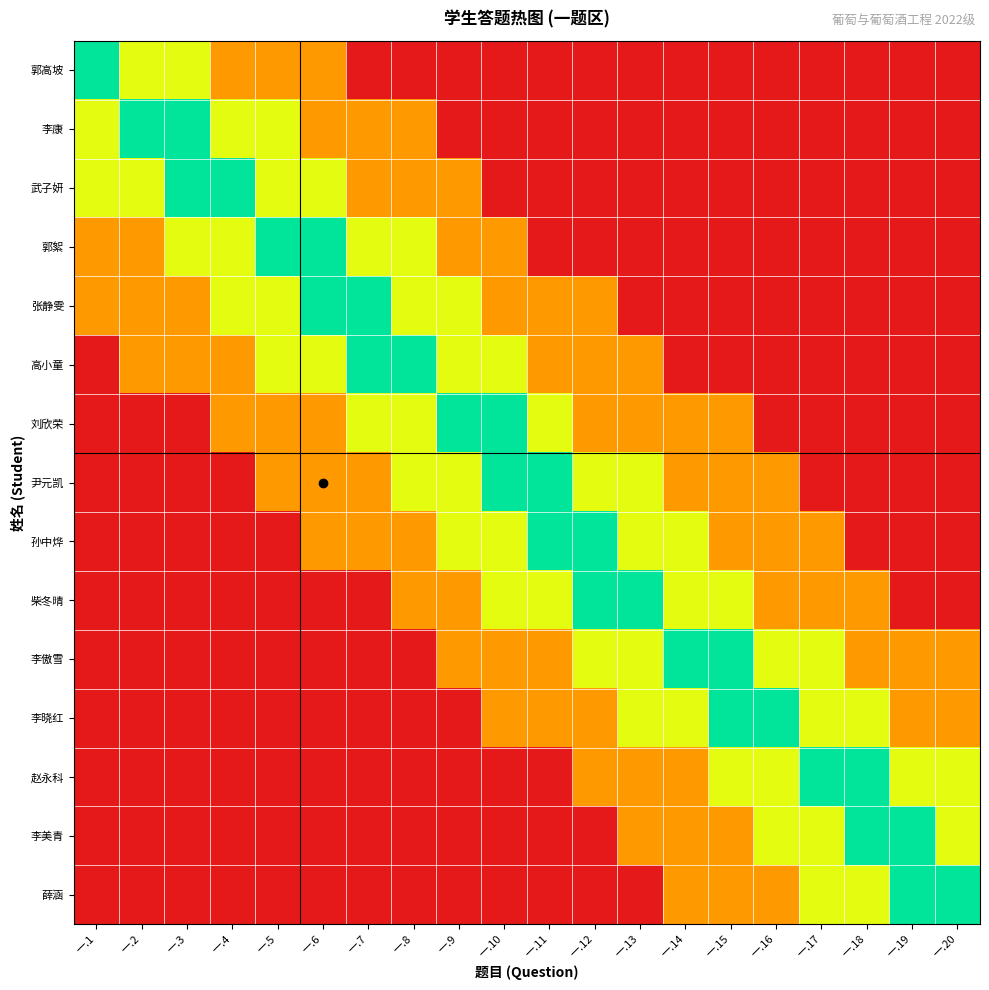

Reading left to right, list all the values displayed in this chart.

郭高坡: 一.1=1.0	一.2=0.7	一.3=0.7	一.4=0.4	一.5=0.4	一.6=0.4	一.7=0.0	一.8=0.0	一.9=0.0	一.10=0.0	一.11=0.0	一.12=0.0	一.13=0.0	一.14=0.0	一.15=0.0	一.16=0.0	一.17=0.0	一.18=0.0	一.19=0.0	一.20=0.0
李康: 一.1=0.7	一.2=1.0	一.3=1.0	一.4=0.7	一.5=0.7	一.6=0.4	一.7=0.4	一.8=0.4	一.9=0.0	一.10=0.0	一.11=0.0	一.12=0.0	一.13=0.0	一.14=0.0	一.15=0.0	一.16=0.0	一.17=0.0	一.18=0.0	一.19=0.0	一.20=0.0
武子妍: 一.1=0.7	一.2=0.7	一.3=1.0	一.4=1.0	一.5=0.7	一.6=0.7	一.7=0.4	一.8=0.4	一.9=0.4	一.10=0.0	一.11=0.0	一.12=0.0	一.13=0.0	一.14=0.0	一.15=0.0	一.16=0.0	一.17=0.0	一.18=0.0	一.19=0.0	一.20=0.0
郭絮: 一.1=0.4	一.2=0.4	一.3=0.7	一.4=0.7	一.5=1.0	一.6=1.0	一.7=0.7	一.8=0.7	一.9=0.4	一.10=0.4	一.11=0.0	一.12=0.0	一.13=0.0	一.14=0.0	一.15=0.0	一.16=0.0	一.17=0.0	一.18=0.0	一.19=0.0	一.20=0.0
张静雯: 一.1=0.4	一.2=0.4	一.3=0.4	一.4=0.7	一.5=0.7	一.6=1.0	一.7=1.0	一.8=0.7	一.9=0.7	一.10=0.4	一.11=0.4	一.12=0.4	一.13=0.0	一.14=0.0	一.15=0.0	一.16=0.0	一.17=0.0	一.18=0.0	一.19=0.0	一.20=0.0
高小童: 一.1=0.0	一.2=0.4	一.3=0.4	一.4=0.4	一.5=0.7	一.6=0.7	一.7=1.0	一.8=1.0	一.9=0.7	一.10=0.7	一.11=0.4	一.12=0.4	一.13=0.4	一.14=0.0	一.15=0.0	一.16=0.0	一.17=0.0	一.18=0.0	一.19=0.0	一.20=0.0
刘欣荣: 一.1=0.0	一.2=0.0	一.3=0.0	一.4=0.4	一.5=0.4	一.6=0.4	一.7=0.7	一.8=0.7	一.9=1.0	一.10=1.0	一.11=0.7	一.12=0.4	一.13=0.4	一.14=0.4	一.15=0.4	一.16=0.0	一.17=0.0	一.18=0.0	一.19=0.0	一.20=0.0
尹元凯: 一.1=0.0	一.2=0.0	一.3=0.0	一.4=0.0	一.5=0.4	一.6=0.4	一.7=0.4	一.8=0.7	一.9=0.7	一.10=1.0	一.11=1.0	一.12=0.7	一.13=0.7	一.14=0.4	一.15=0.4	一.16=0.4	一.17=0.0	一.18=0.0	一.19=0.0	一.20=0.0
孙中烨: 一.1=0.0	一.2=0.0	一.3=0.0	一.4=0.0	一.5=0.0	一.6=0.4	一.7=0.4	一.8=0.4	一.9=0.7	一.10=0.7	一.11=1.0	一.12=1.0	一.13=0.7	一.14=0.7	一.15=0.4	一.16=0.4	一.17=0.4	一.18=0.0	一.19=0.0	一.20=0.0
柴冬晴: 一.1=0.0	一.2=0.0	一.3=0.0	一.4=0.0	一.5=0.0	一.6=0.0	一.7=0.0	一.8=0.4	一.9=0.4	一.10=0.7	一.11=0.7	一.12=1.0	一.13=1.0	一.14=0.7	一.15=0.7	一.16=0.4	一.17=0.4	一.18=0.4	一.19=0.0	一.20=0.0
李傲雪: 一.1=0.0	一.2=0.0	一.3=0.0	一.4=0.0	一.5=0.0	一.6=0.0	一.7=0.0	一.8=0.0	一.9=0.4	一.10=0.4	一.11=0.4	一.12=0.7	一.13=0.7	一.14=1.0	一.15=1.0	一.16=0.7	一.17=0.7	一.18=0.4	一.19=0.4	一.20=0.4
李晓红: 一.1=0.0	一.2=0.0	一.3=0.0	一.4=0.0	一.5=0.0	一.6=0.0	一.7=0.0	一.8=0.0	一.9=0.0	一.10=0.4	一.11=0.4	一.12=0.4	一.13=0.7	一.14=0.7	一.15=1.0	一.16=1.0	一.17=0.7	一.18=0.7	一.19=0.4	一.20=0.4
赵永科: 一.1=0.0	一.2=0.0	一.3=0.0	一.4=0.0	一.5=0.0	一.6=0.0	一.7=0.0	一.8=0.0	一.9=0.0	一.10=0.0	一.11=0.0	一.12=0.4	一.13=0.4	一.14=0.4	一.15=0.7	一.16=0.7	一.17=1.0	一.18=1.0	一.19=0.7	一.20=0.7
李美青: 一.1=0.0	一.2=0.0	一.3=0.0	一.4=0.0	一.5=0.0	一.6=0.0	一.7=0.0	一.8=0.0	一.9=0.0	一.10=0.0	一.11=0.0	一.12=0.0	一.13=0.4	一.14=0.4	一.15=0.4	一.16=0.7	一.17=0.7	一.18=1.0	一.19=1.0	一.20=0.7
薛涵: 一.1=0.0	一.2=0.0	一.3=0.0	一.4=0.0	一.5=0.0	一.6=0.0	一.7=0.0	一.8=0.0	一.9=0.0	一.10=0.0	一.11=0.0	一.12=0.0	一.13=0.0	一.14=0.4	一.15=0.4	一.16=0.4	一.17=0.7	一.18=0.7	一.19=1.0	一.20=1.0